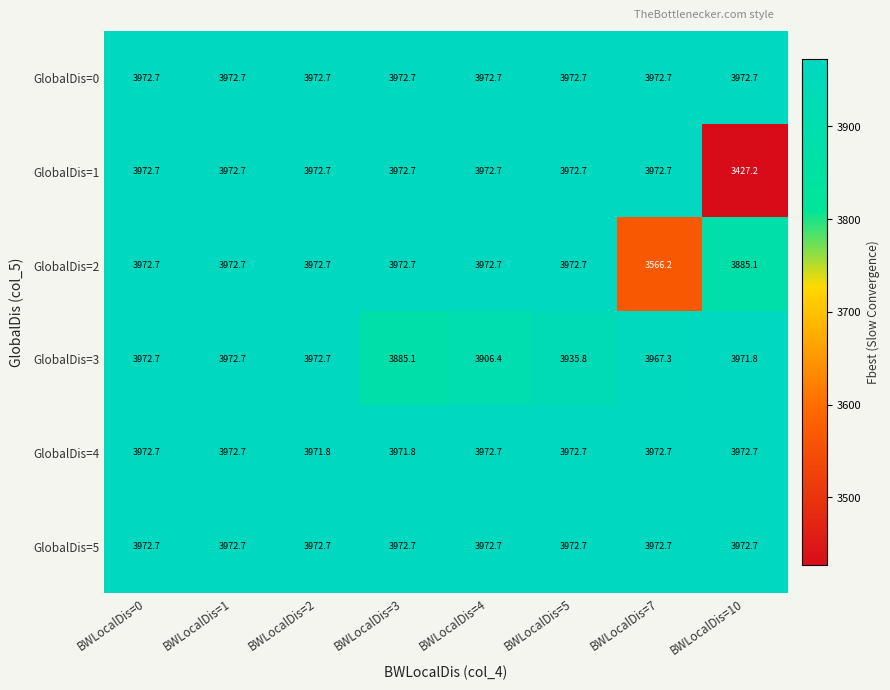

What is the minimum value shown in the chart?

3427.2